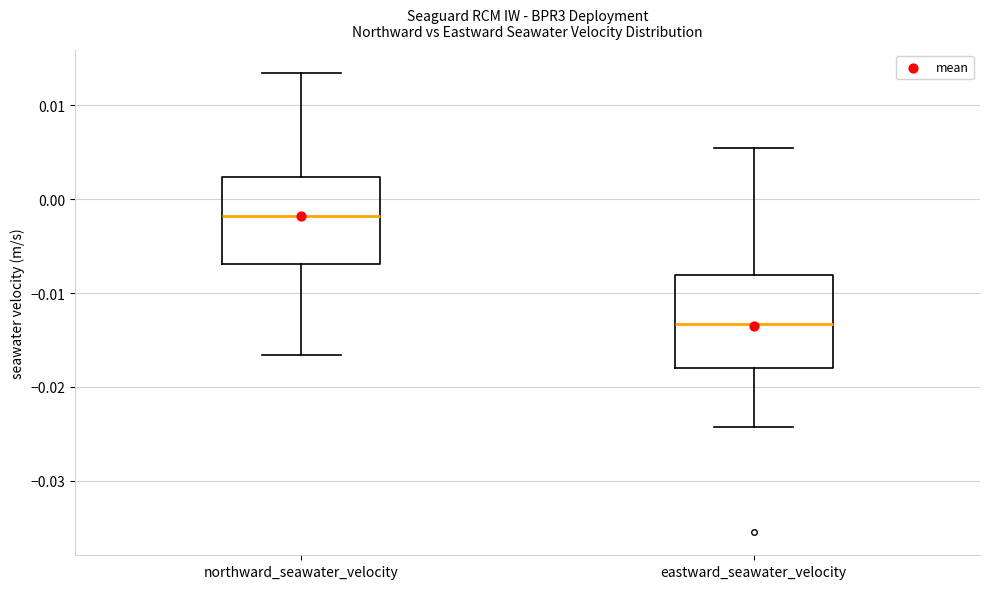

Where is the upper edge of the box for eastward_seawater_velocity on the y-axis? The values are not printed on the chart, so give them approximately, as read against the axis.

-0.008